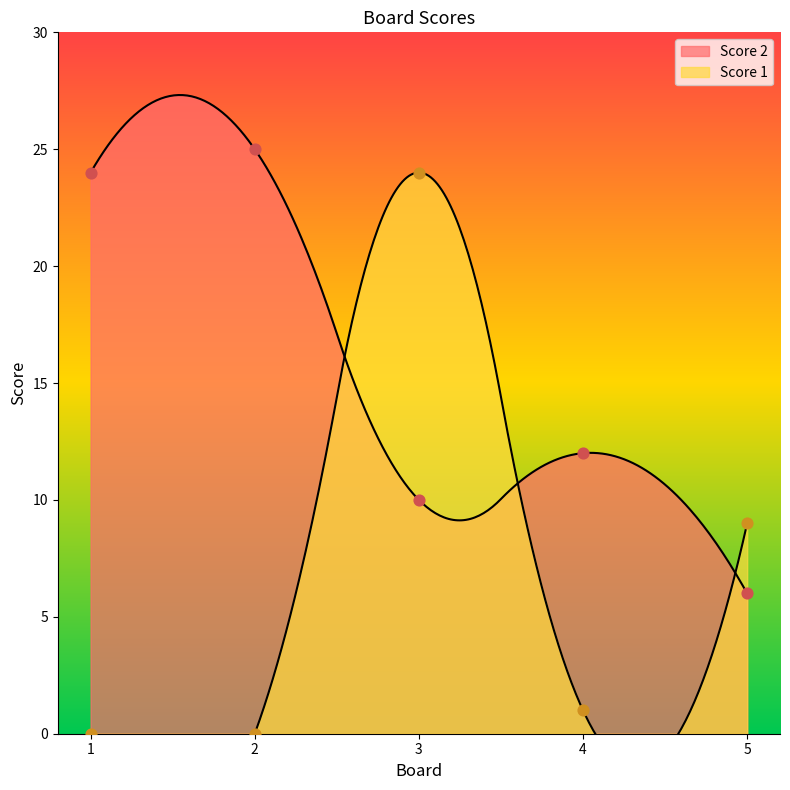

What is the total value across all series at 3?

34